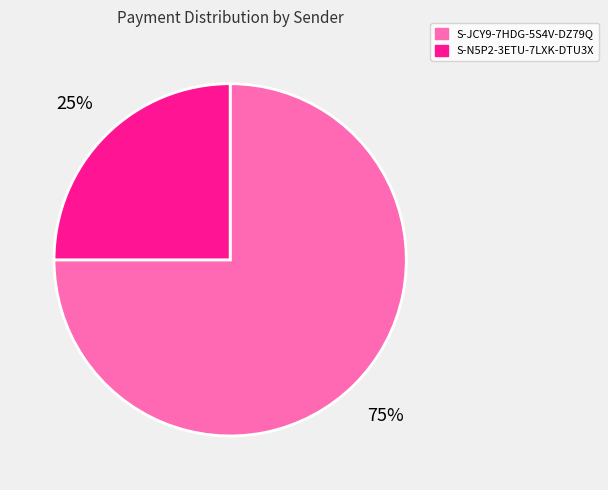

Count the number of slices in the pie.

2